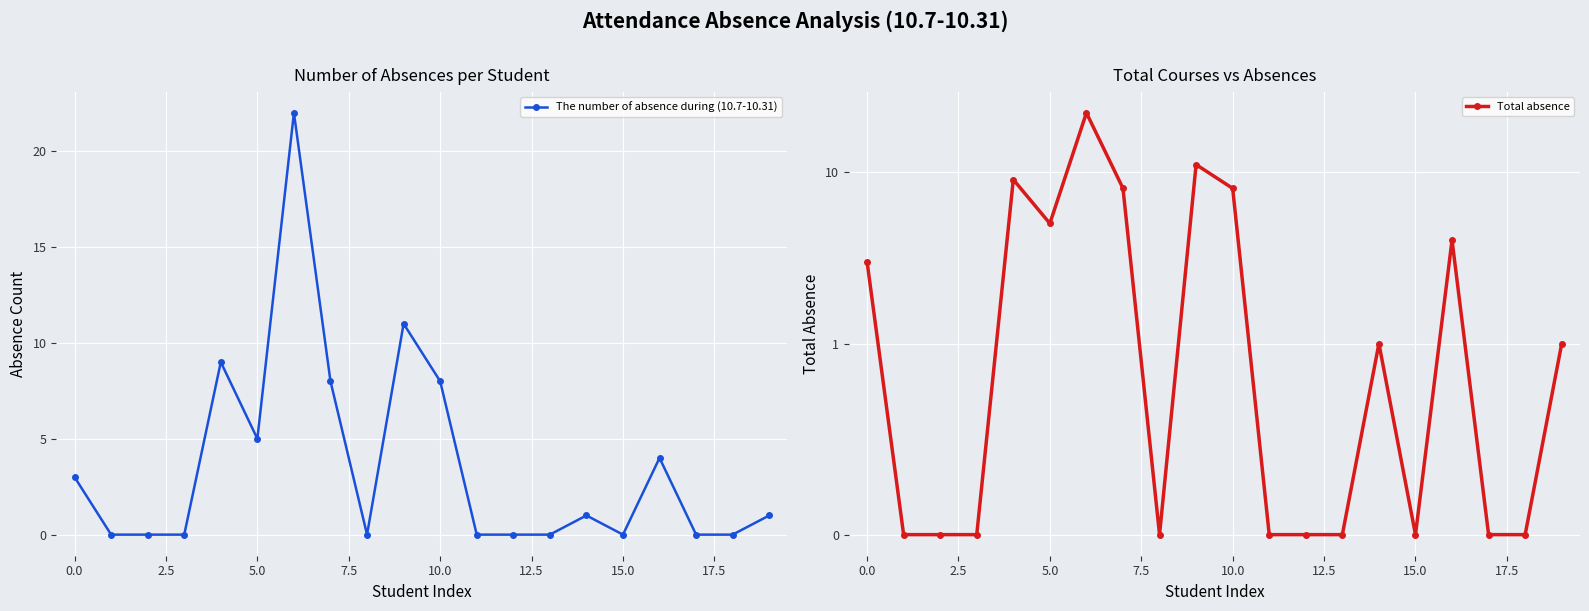

What is the highest value of the The number of absence during (10.7-10.31) series?

22